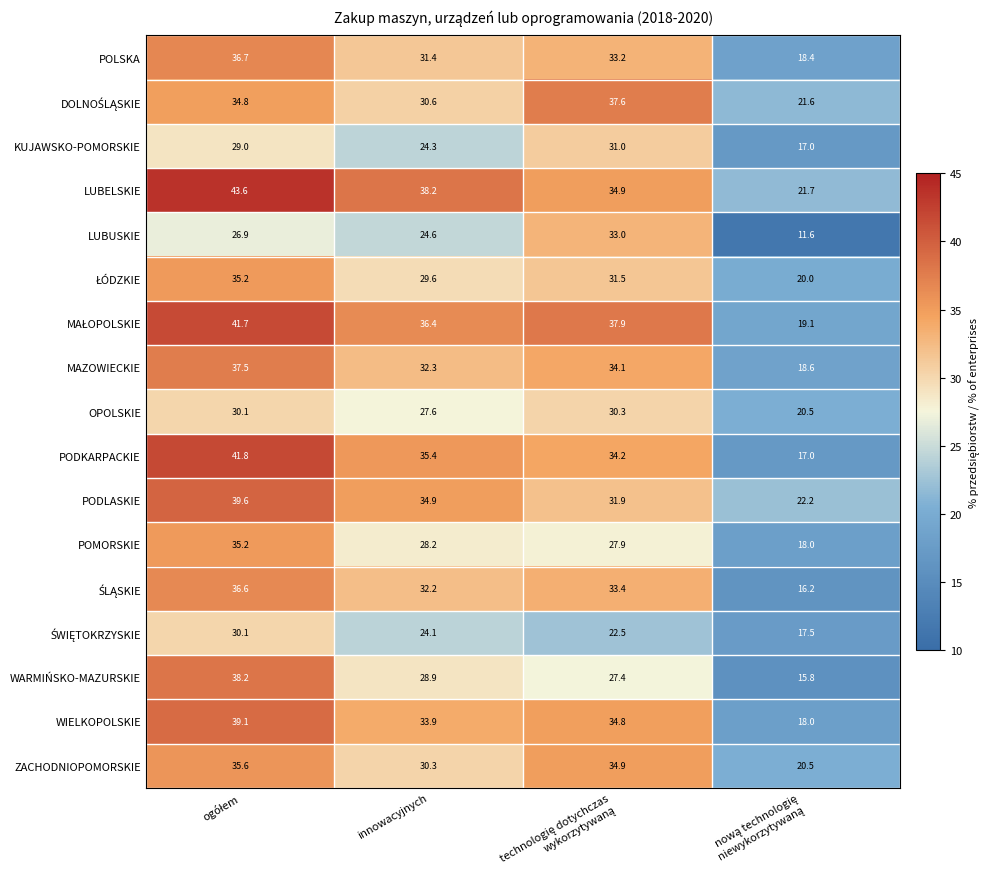

What is the greatest value displayed?

43.6